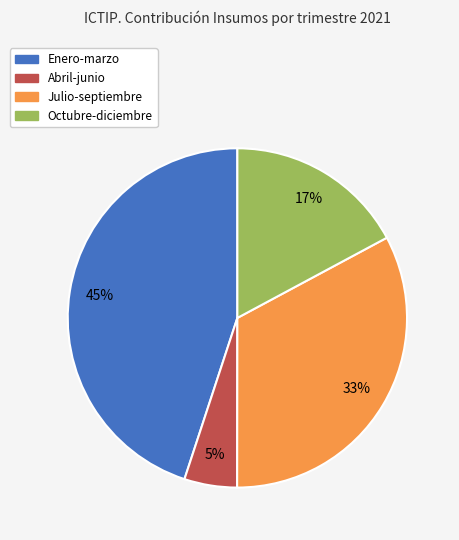

How many segments does this pie chart have?

4